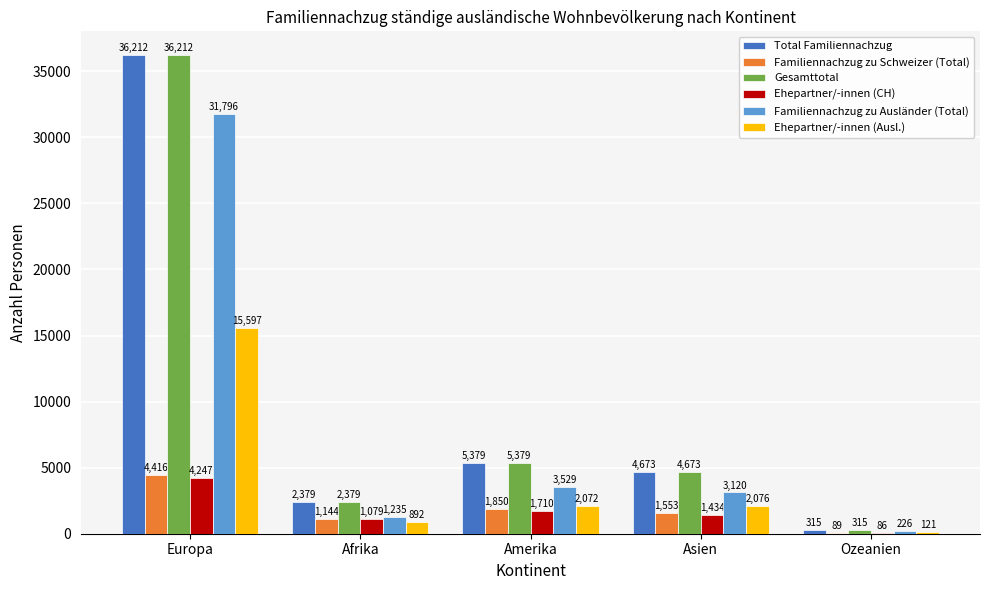

At which category is the sum across all series the highest?

Europa